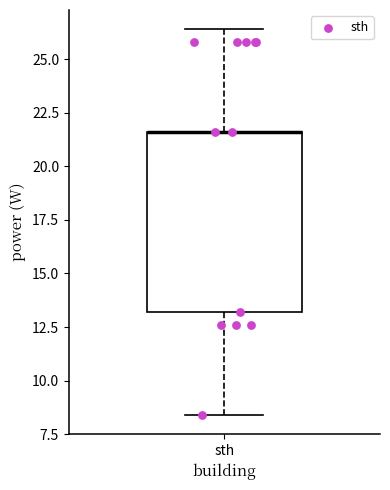

Transcribe this box plot: give where the median line is, the range the box spans, and where the two whiskers end, as read against the y-axis. The values are not printed on the chart, so give them approximately, as read against the axis.

median 21.5 (drawn on the box's upper edge), box 13.0 to 21.5, whiskers 8.5 to 26.5